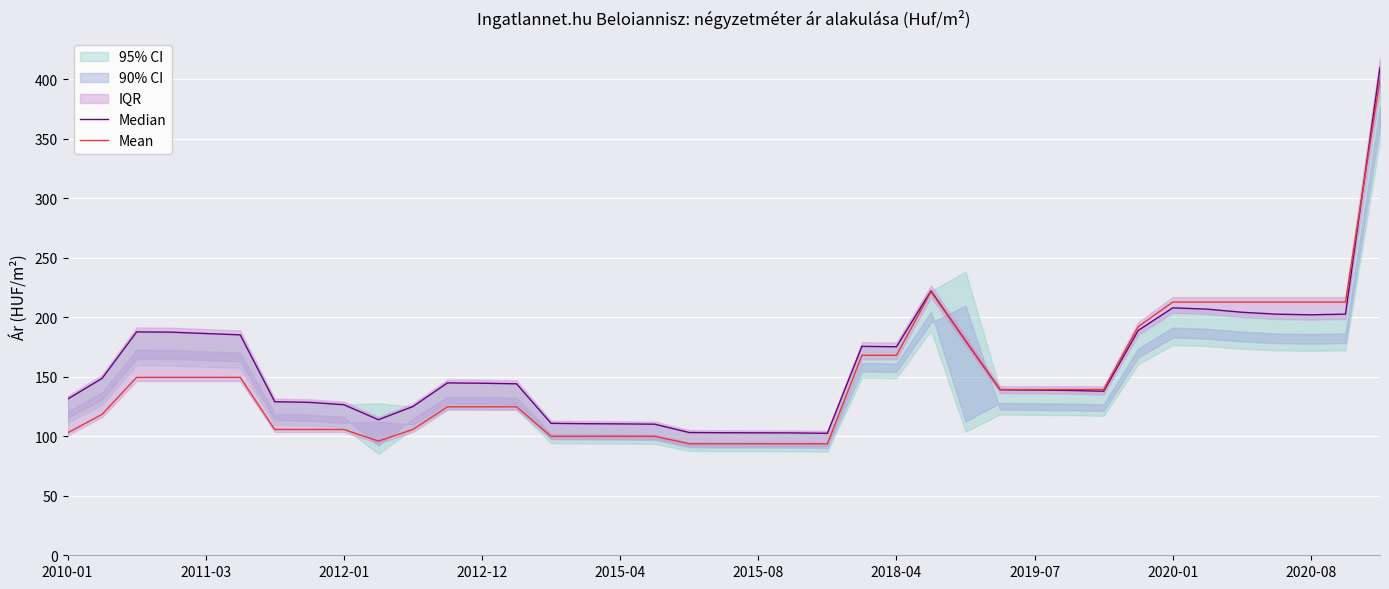

At 17, list the series in order from largest to smallest.

Median, Mean